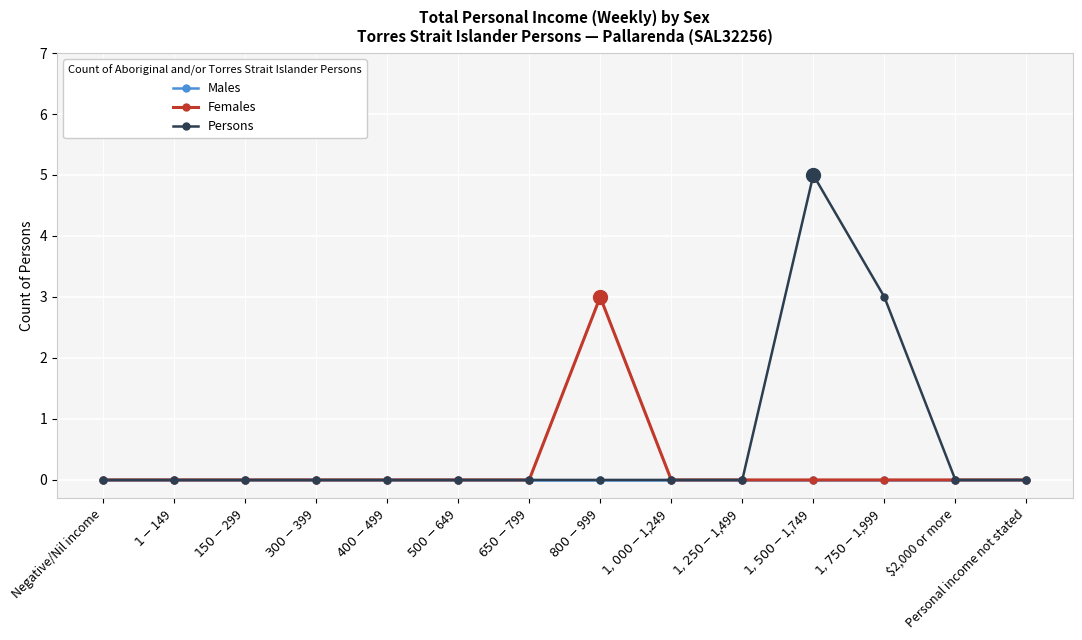

List the series in order of their overall mean, lowest first.

Males, Females, Persons